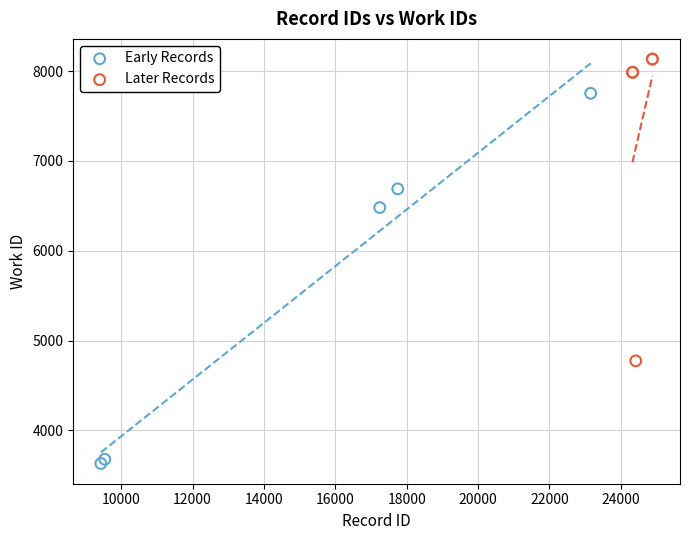

Which series contains the highest Y value?

Later Records